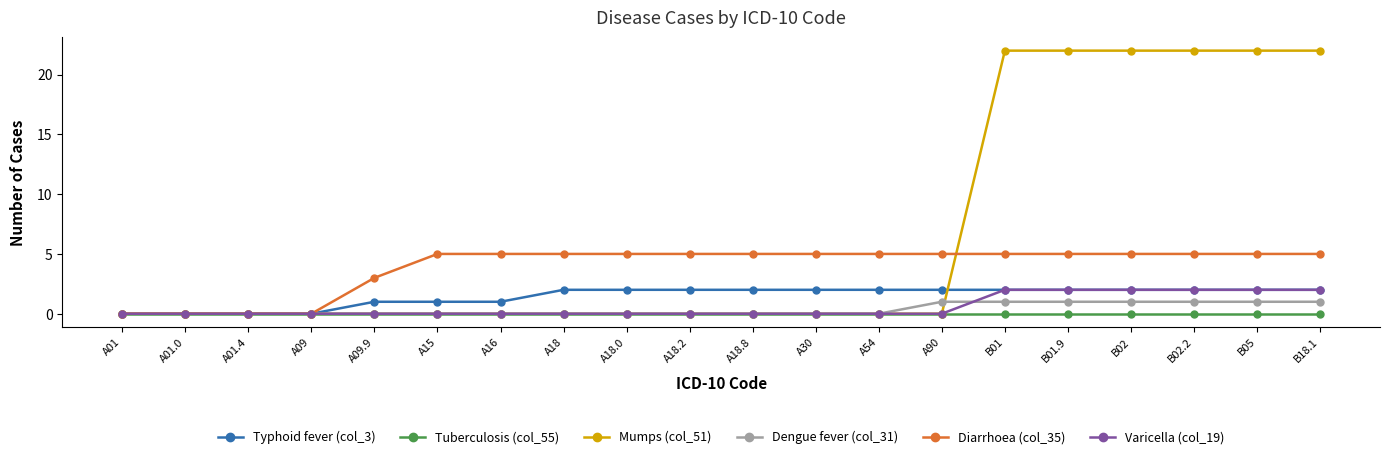

Which series has the largest total across all categories?

Mumps (col_51)